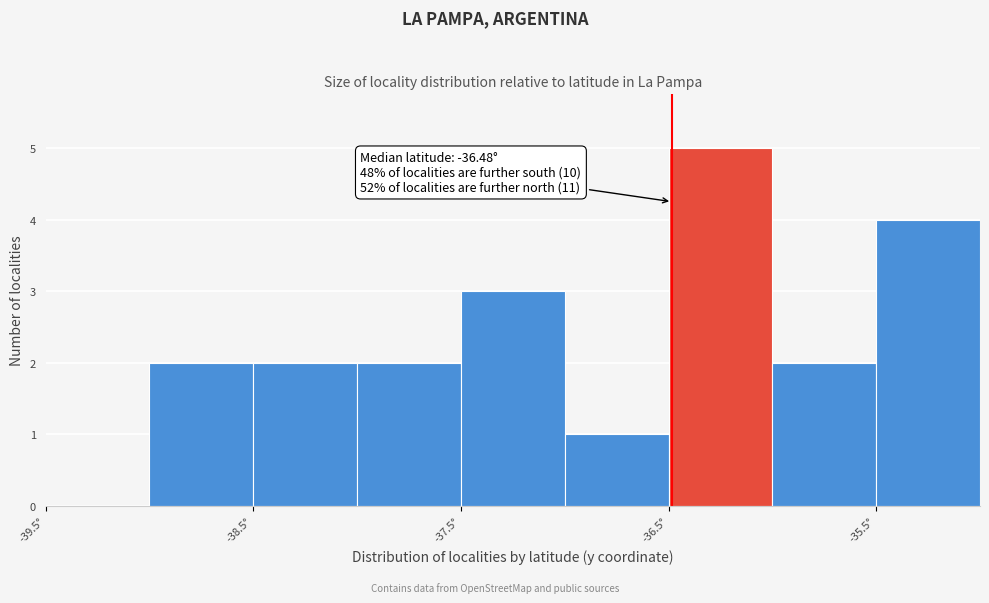

Which range on the x-axis has the tallest bar?

-36.5 to -36.0